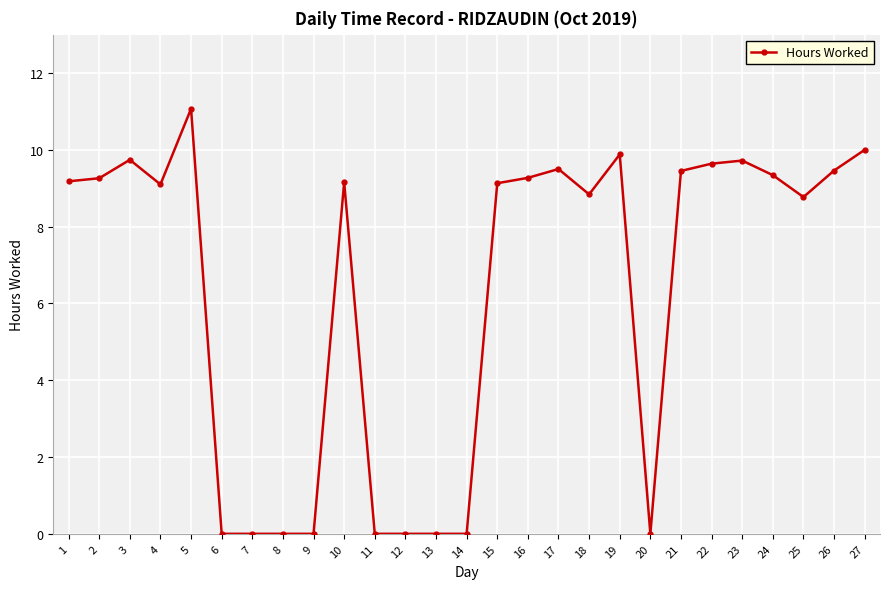

Between 20 and 17, which is larger?

17